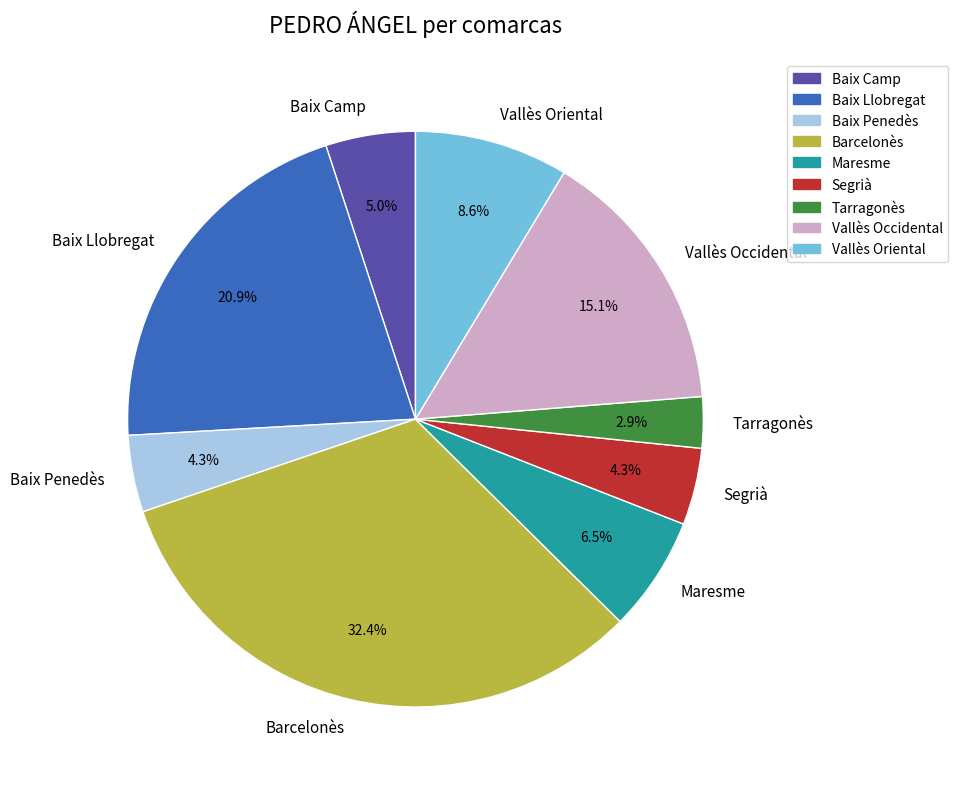

To the nearest percent, what portion does Baix Camp represent?

5%